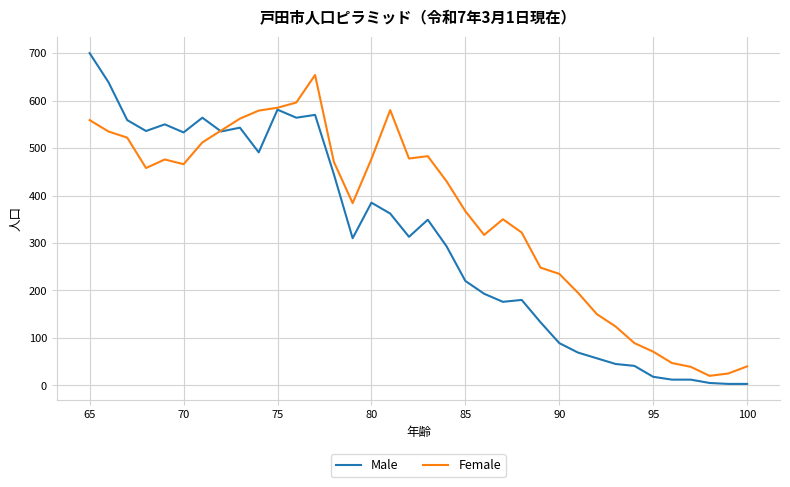

Is this an area chart (filled region under the line)?

No